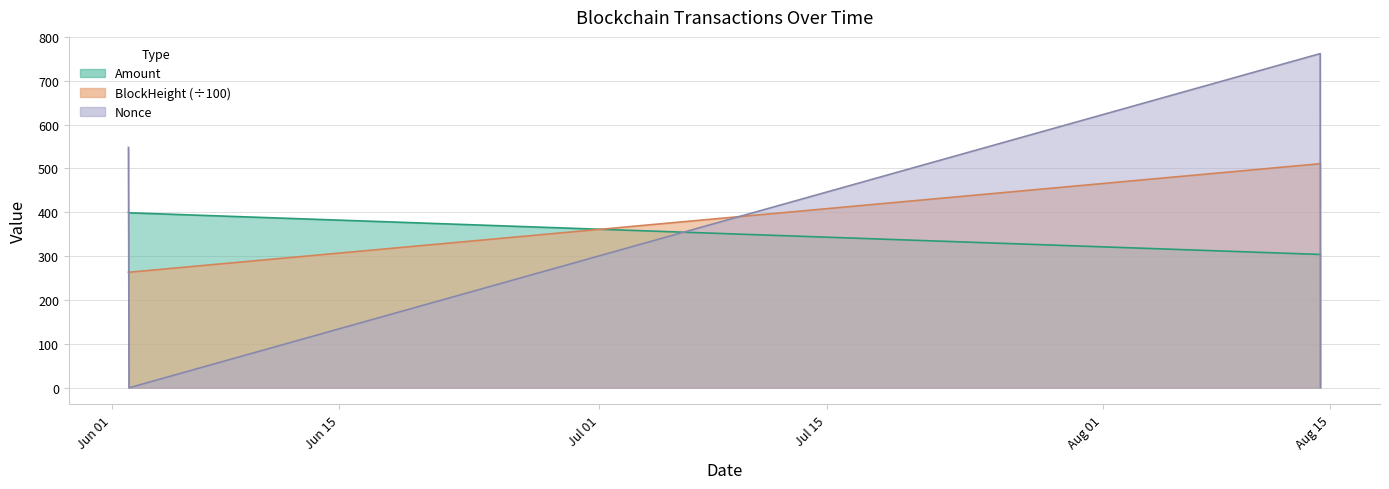

Where is the first local minimum for Nonce?

2021-06-02 01:42:00